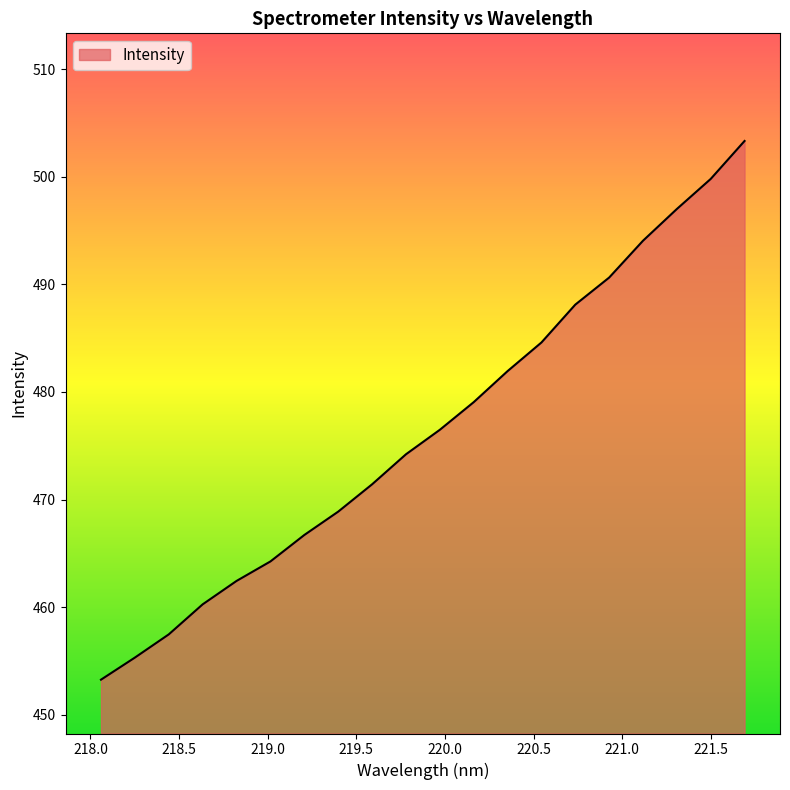

What is the difference between the maximum and minimum values?

50.0